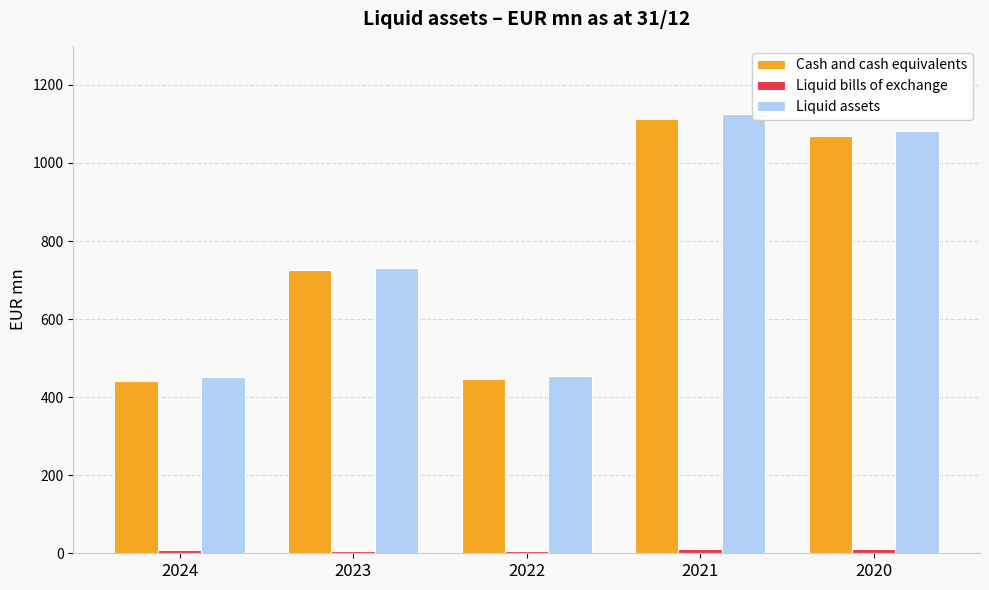

At which category is the sum across all series the highest?

2021